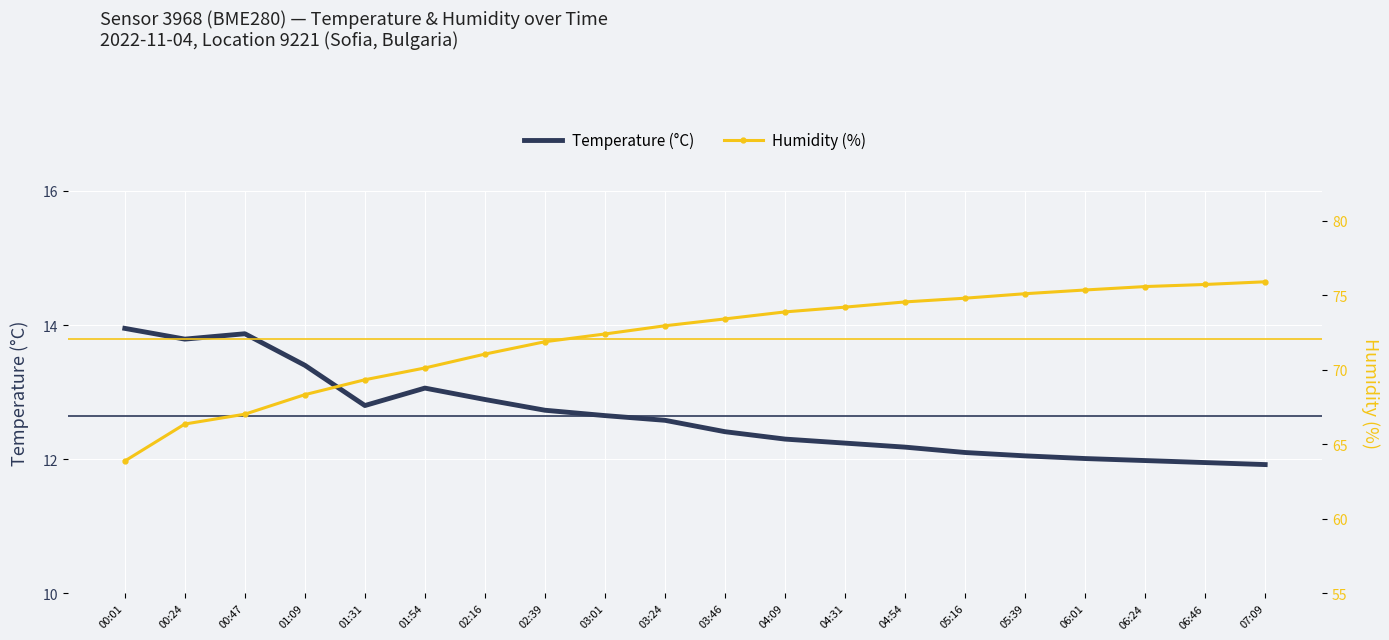

What are all the series names shown in the legend?

Temperature (°C), Humidity (%)